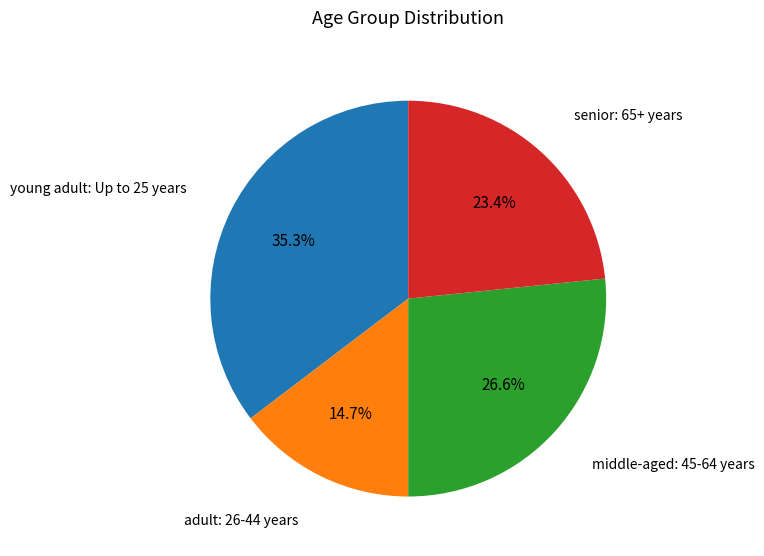

Is there a majority slice in this chart?

No